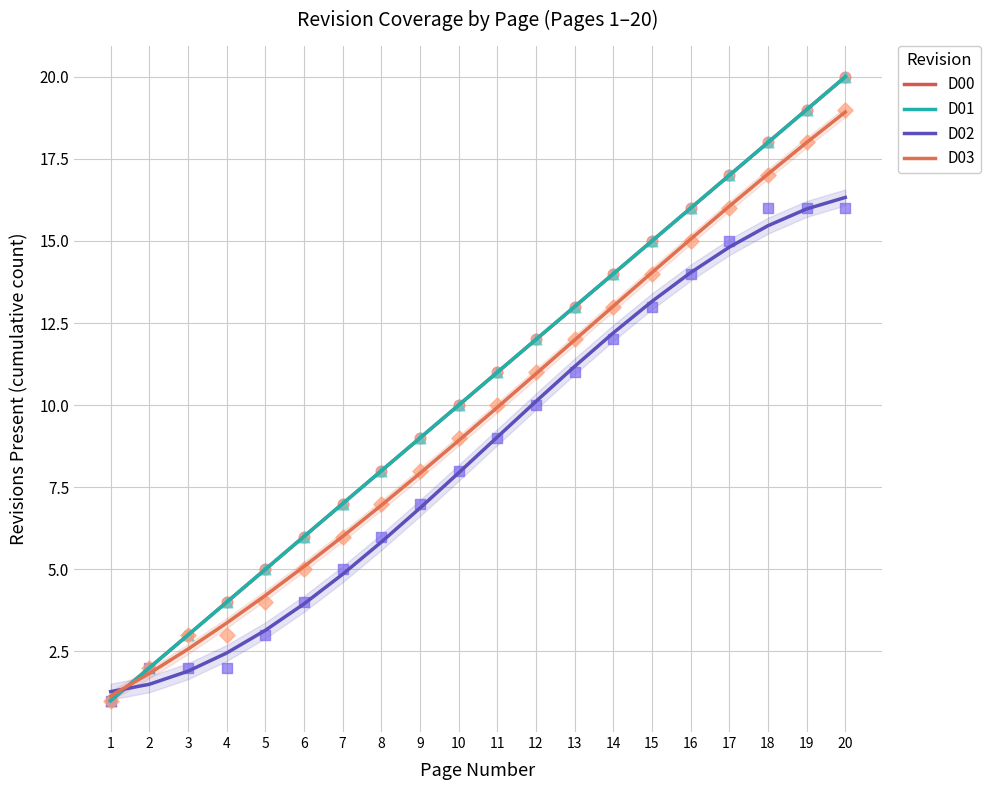

At how many categories does at least one series exceed 4?

16